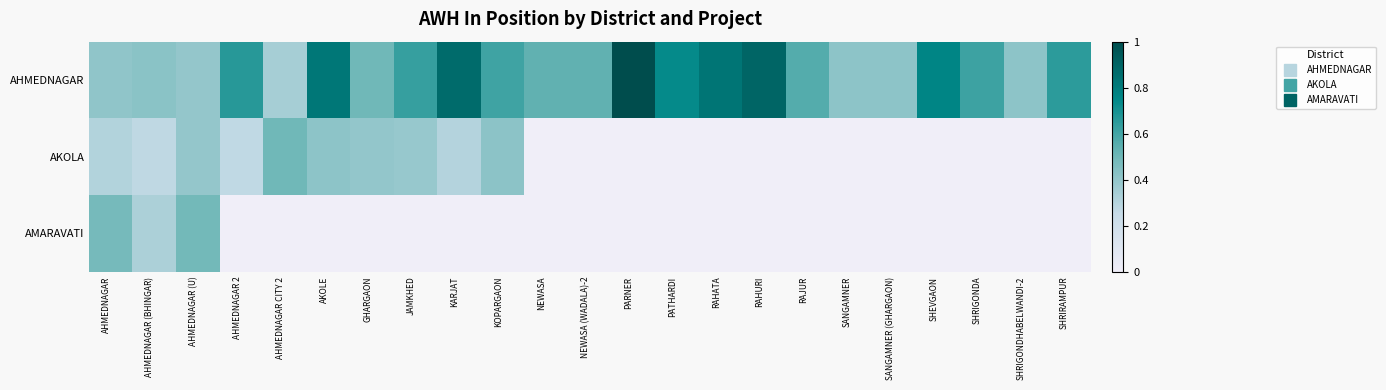

Which category has the highest value across all series?

PARNER